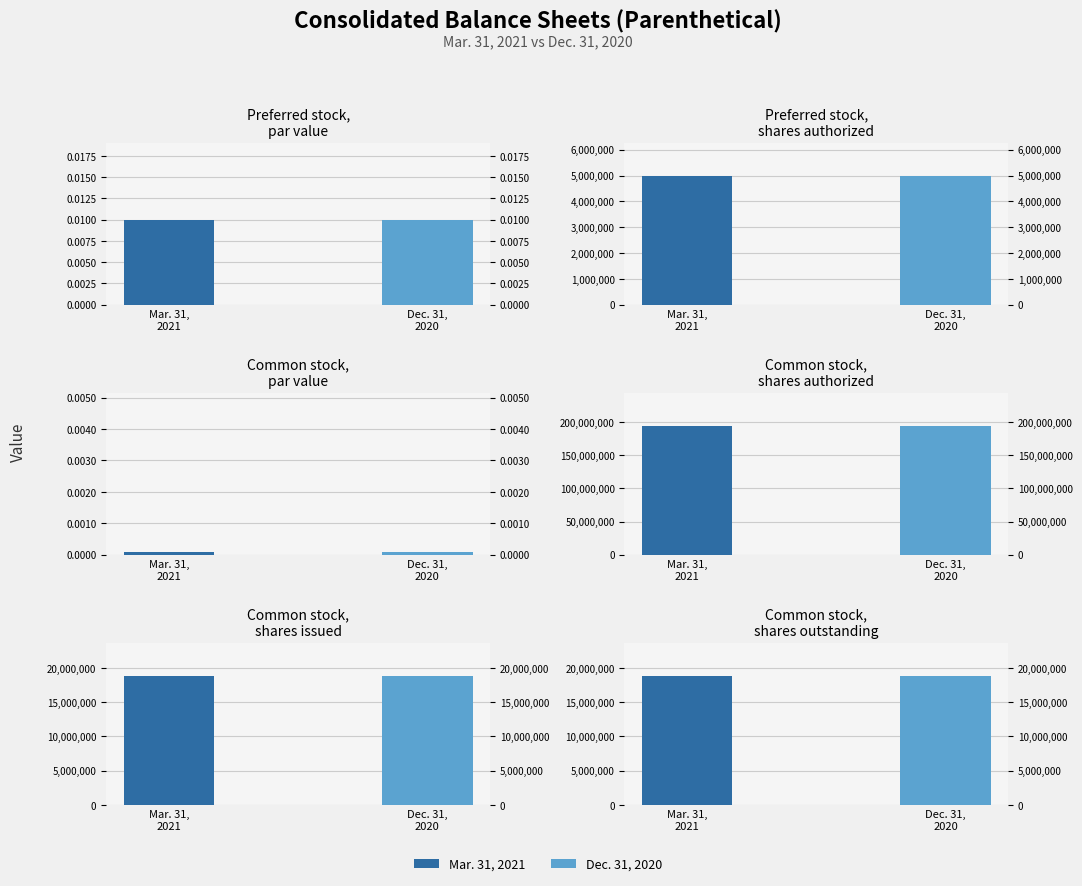

At which category is the sum across all series the highest?

Common stock shares authorized